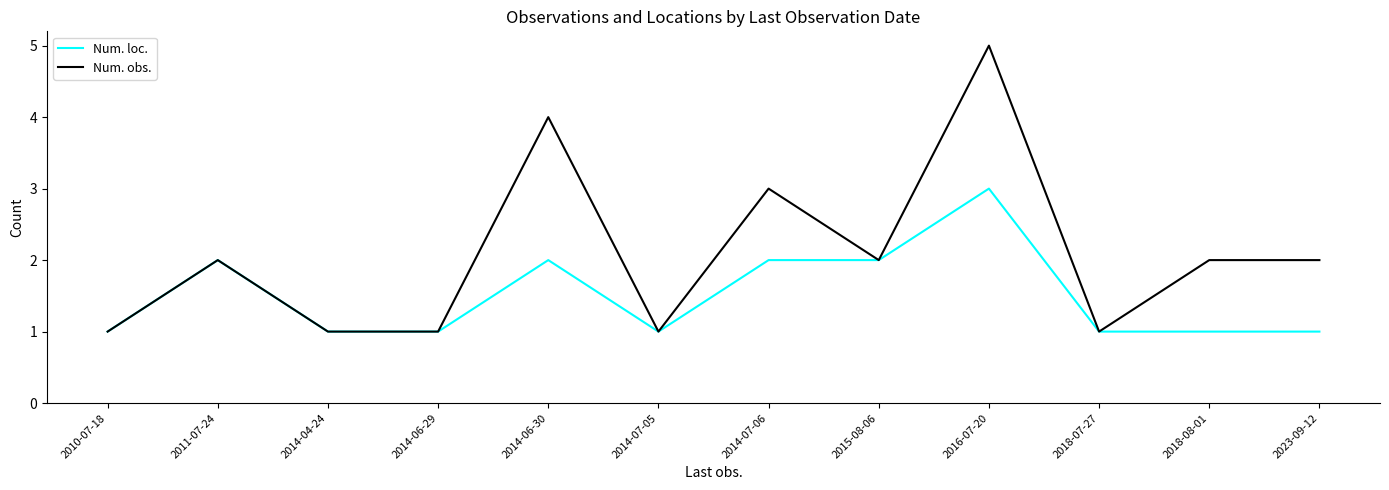

Reading left to right, list all the values displayed in this chart.

Num. loc.: 1	2	1	1	2	1	2	2	3	1	1	1
Num. obs.: 1	2	1	1	4	1	3	2	5	1	2	2